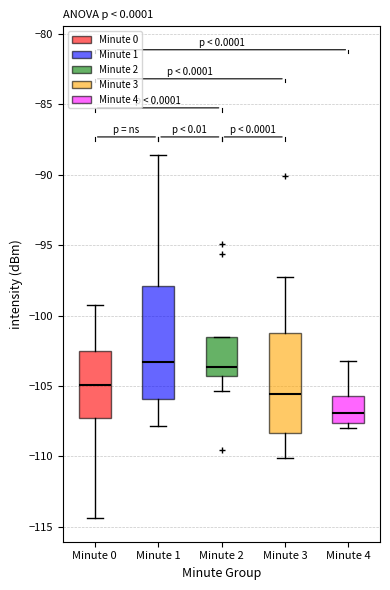

Reading left to right, transcribe this box plot: for each box, give where its median line is, the range the box spans, and where its two whiskers end, as read against the y-axis. The values are not printed on the chart, so give them approximately, as read against the axis.

Minute 0: median -105.0, box -107.5 to -102.5, whiskers -114.5 to -99.0
Minute 1: median -103.5, box -106.0 to -98.0, whiskers -108.0 to -88.5
Minute 2: median -103.5, box -104.5 to -101.5, whiskers -105.5 to -101.5
Minute 3: median -105.5, box -108.5 to -101.5, whiskers -110.0 to -97.5
Minute 4: median -107.0, box -107.5 to -105.5, whiskers -108.0 to -103.0